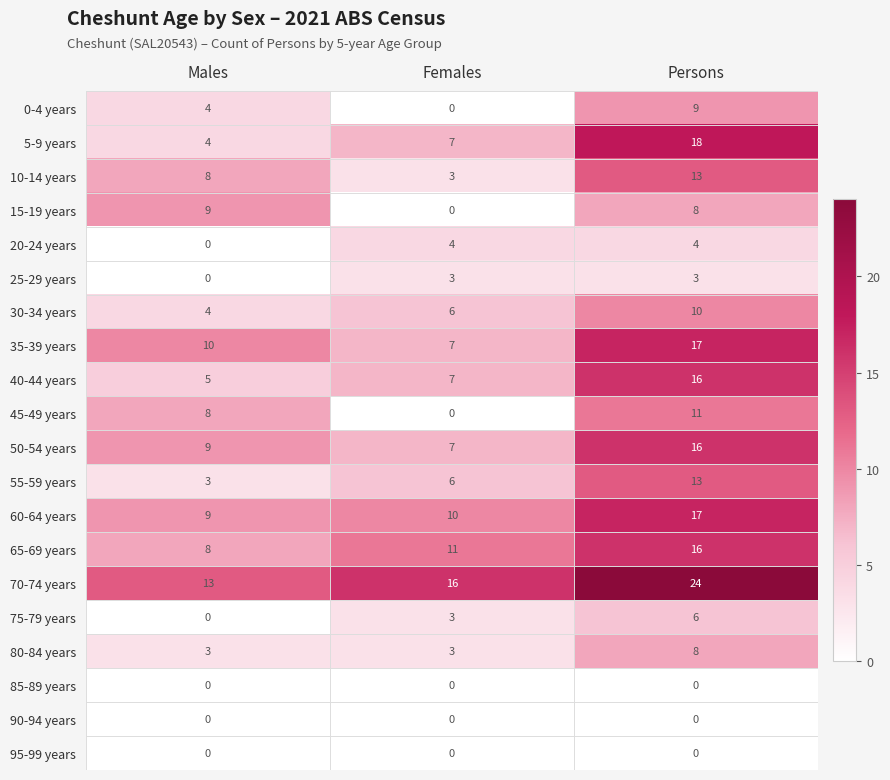

How many data points in 50-54 years are less than 9?

1